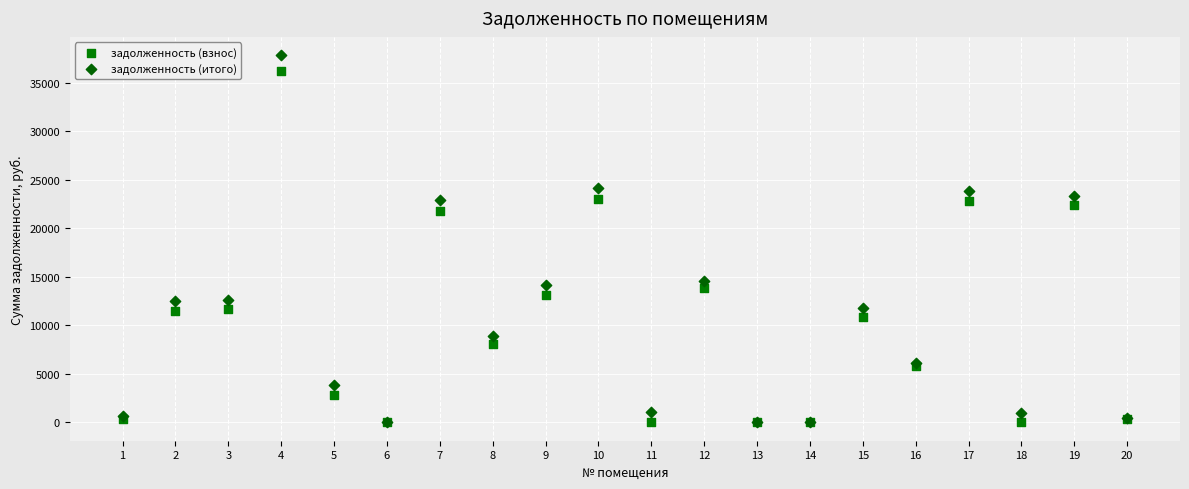

In the задолженность (итого) series, what Y value is closest to 18925?

22883.8